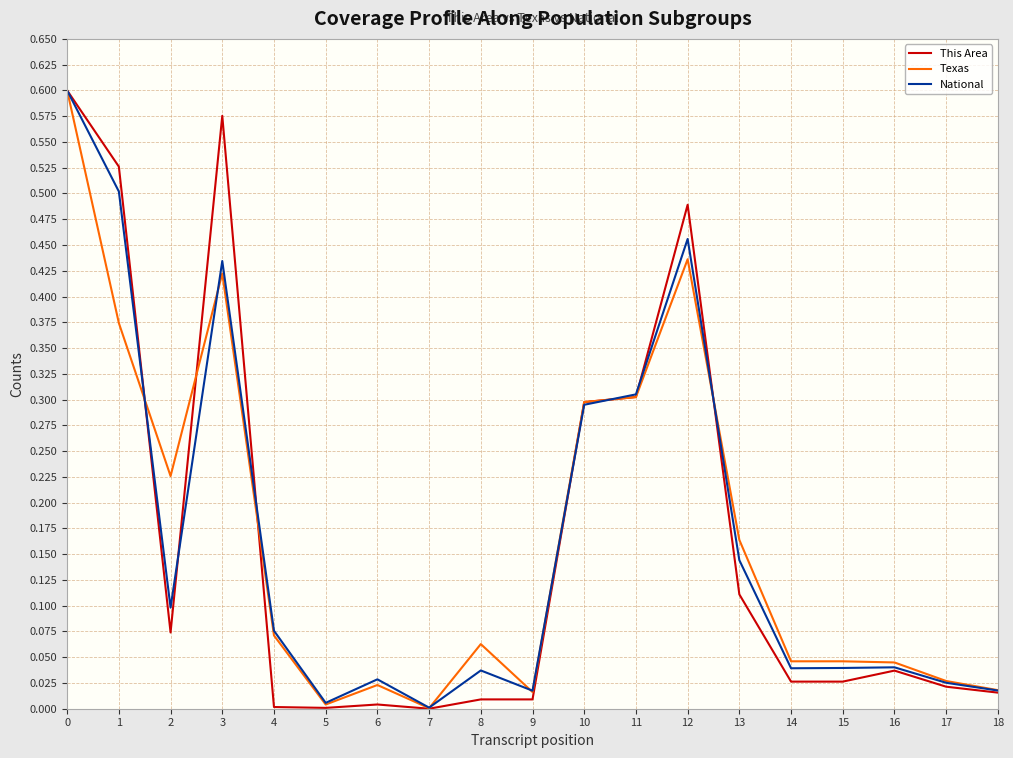

True or false: National and Texas intersect in this chart.

True